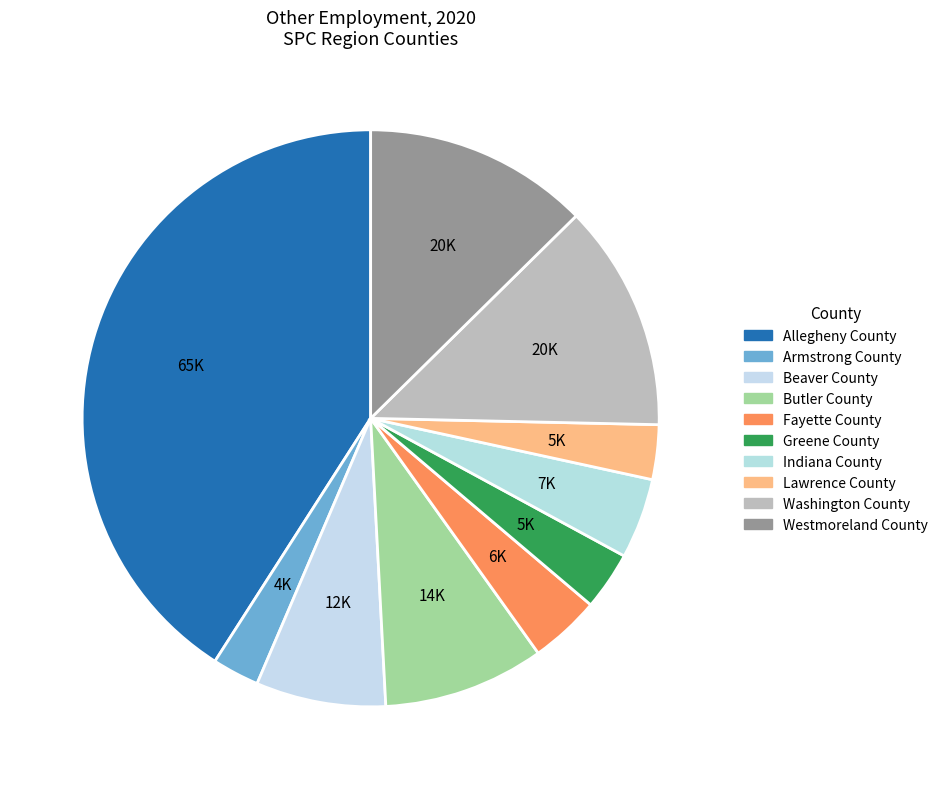

What is the change in value from Fayette County to Washington County?

+14053